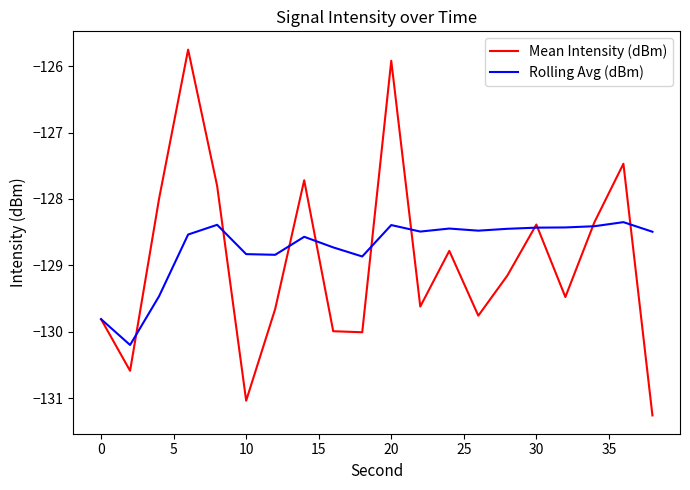

Which series has the widest spread of values?

Mean Intensity (dBm)